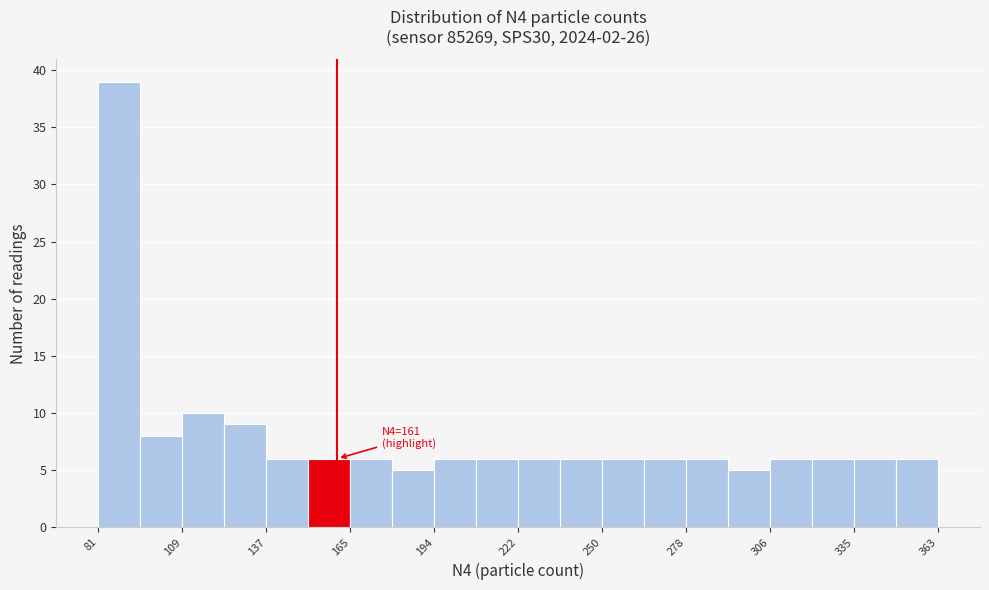

Around what value on the x-axis is the tallest bar? Give the approximate position of its centre, as read against the axis.

90